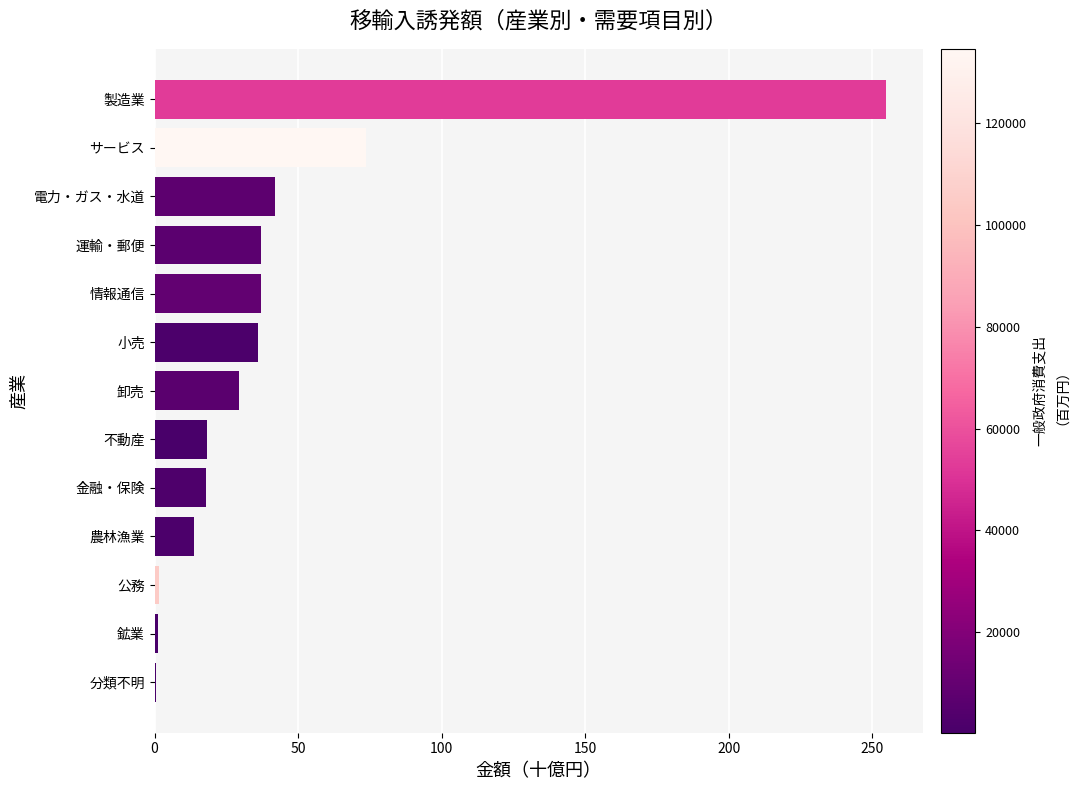

At which label is the value closest to 127?

サービス